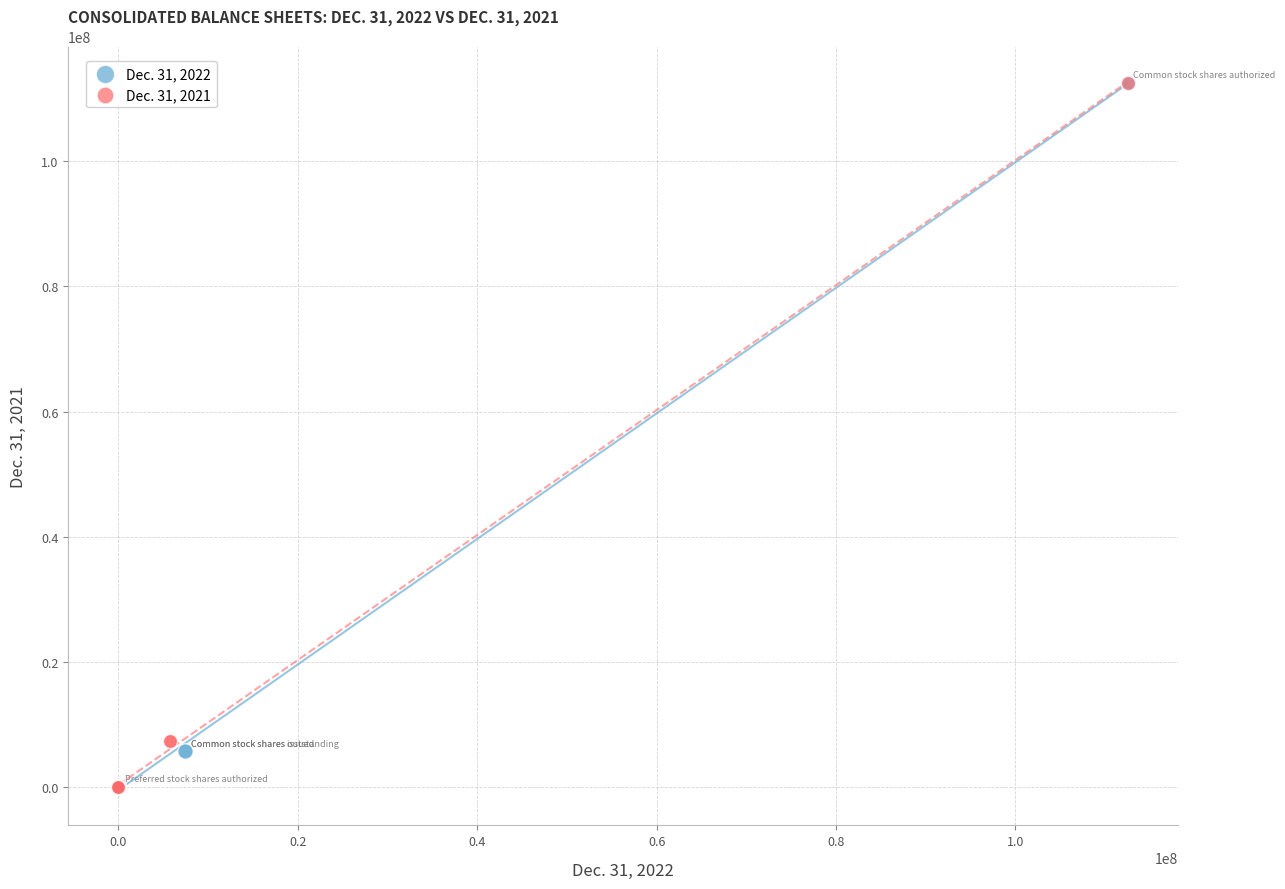

What are all the series names shown in the legend?

Dec. 31, 2022, Dec. 31, 2021